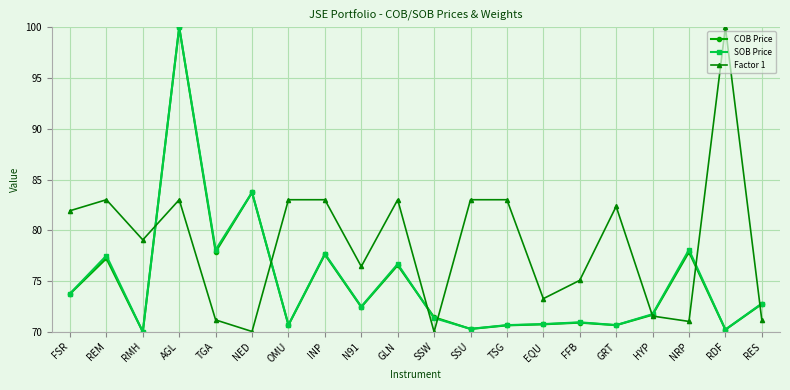

What is the spread (max minus min) of values at AGL?

17.0